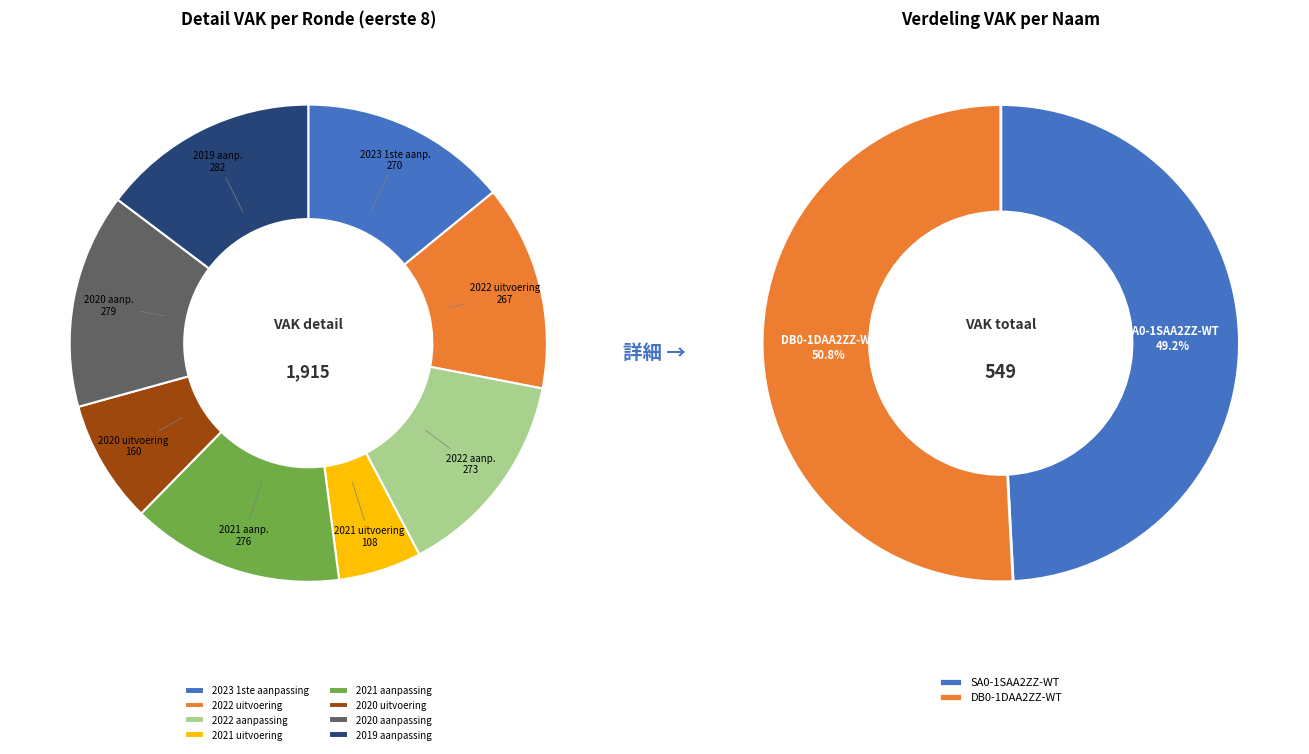

To the nearest percent, what percentage of the pie is SA0-1SAA2ZZ-WT?

49%